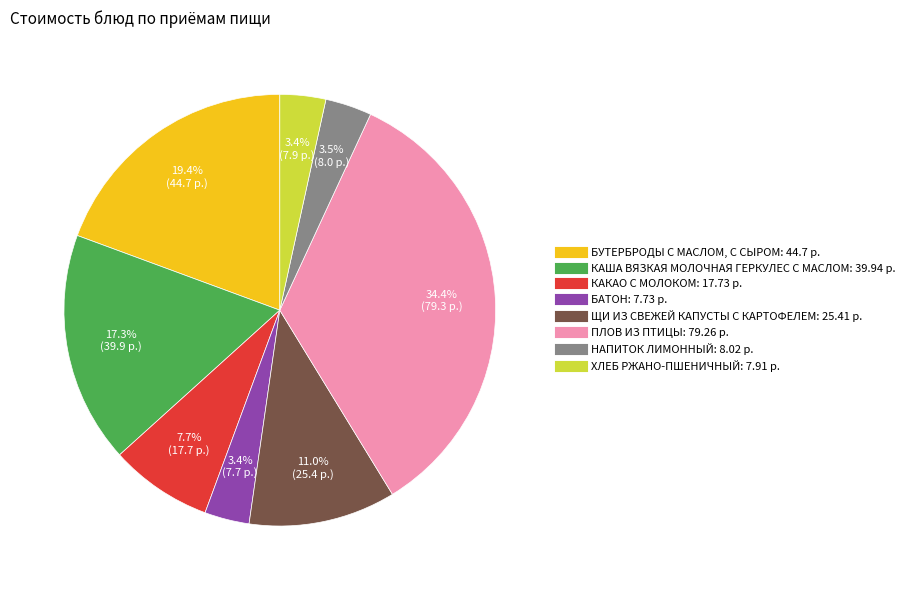

To the nearest percent, what is the difference between the КАША ВЯЗКАЯ МОЛОЧНАЯ ГЕРКУЛЕС С МАСЛОМ and БАТОН slice percentages?

14%